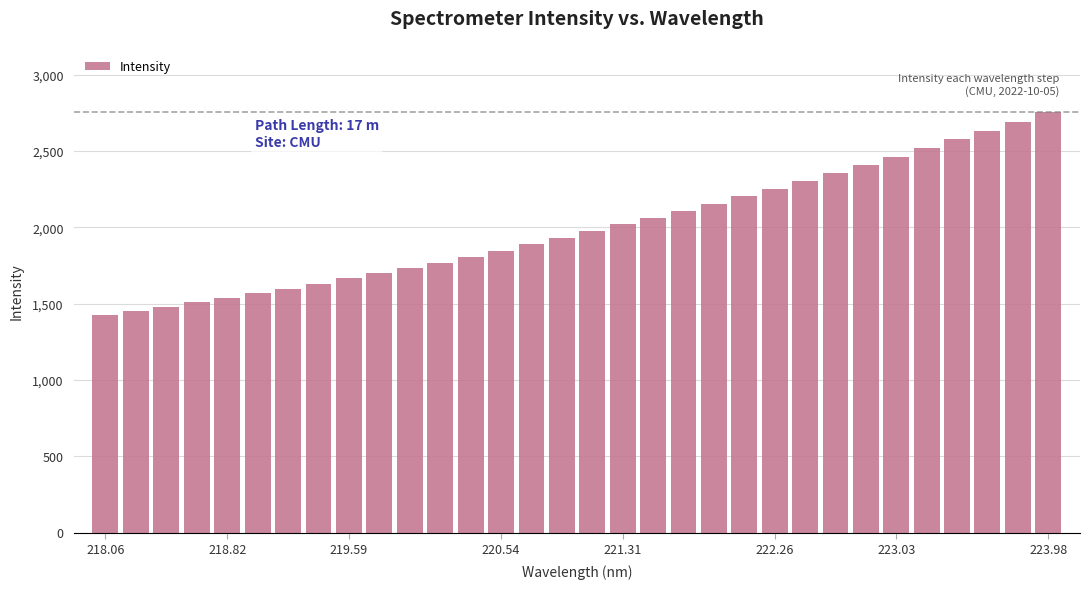

What is the greatest value displayed?

2754.6